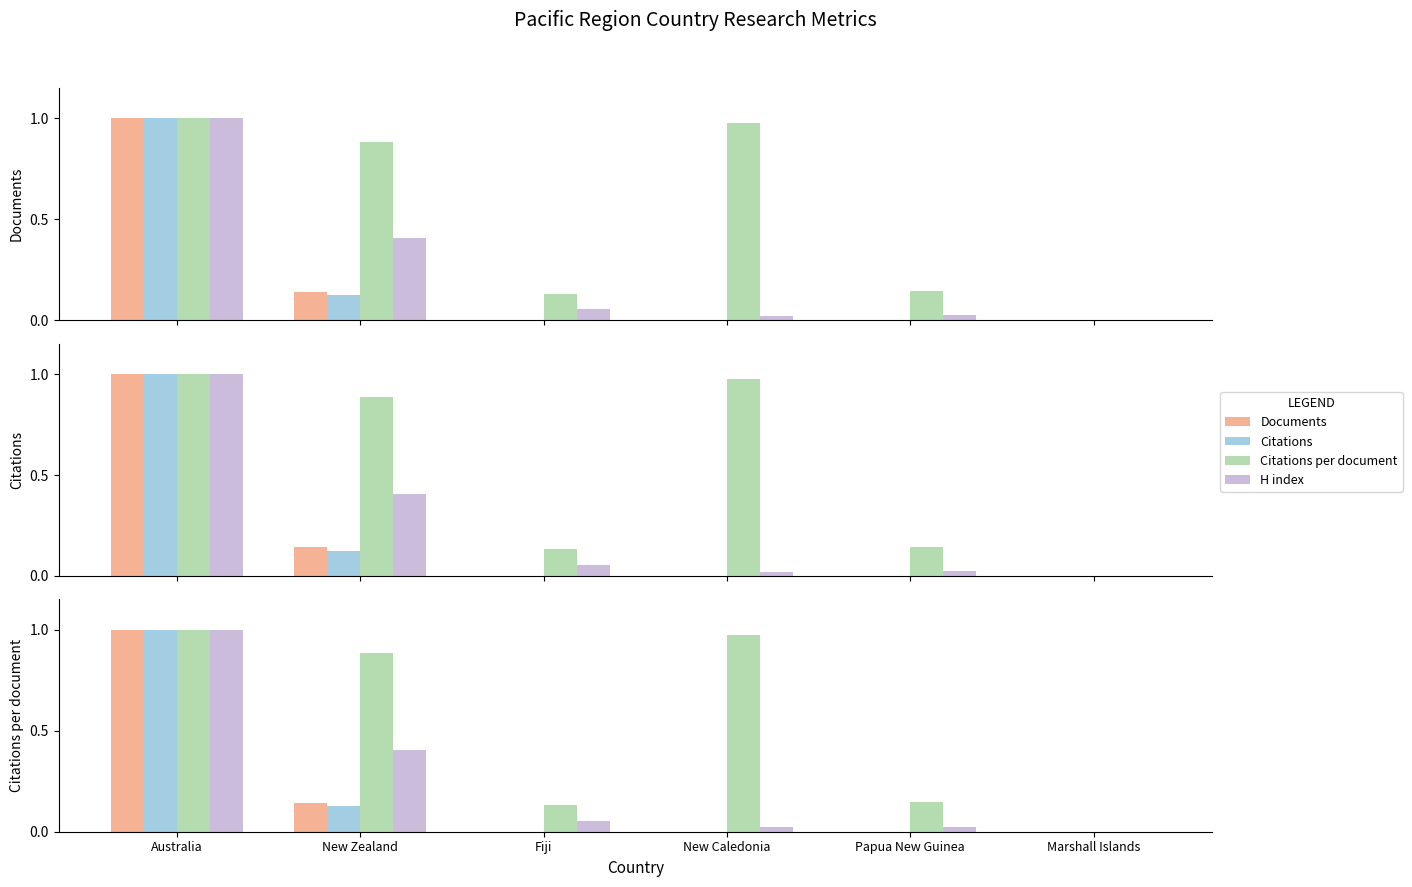

Are the bars horizontal?

No